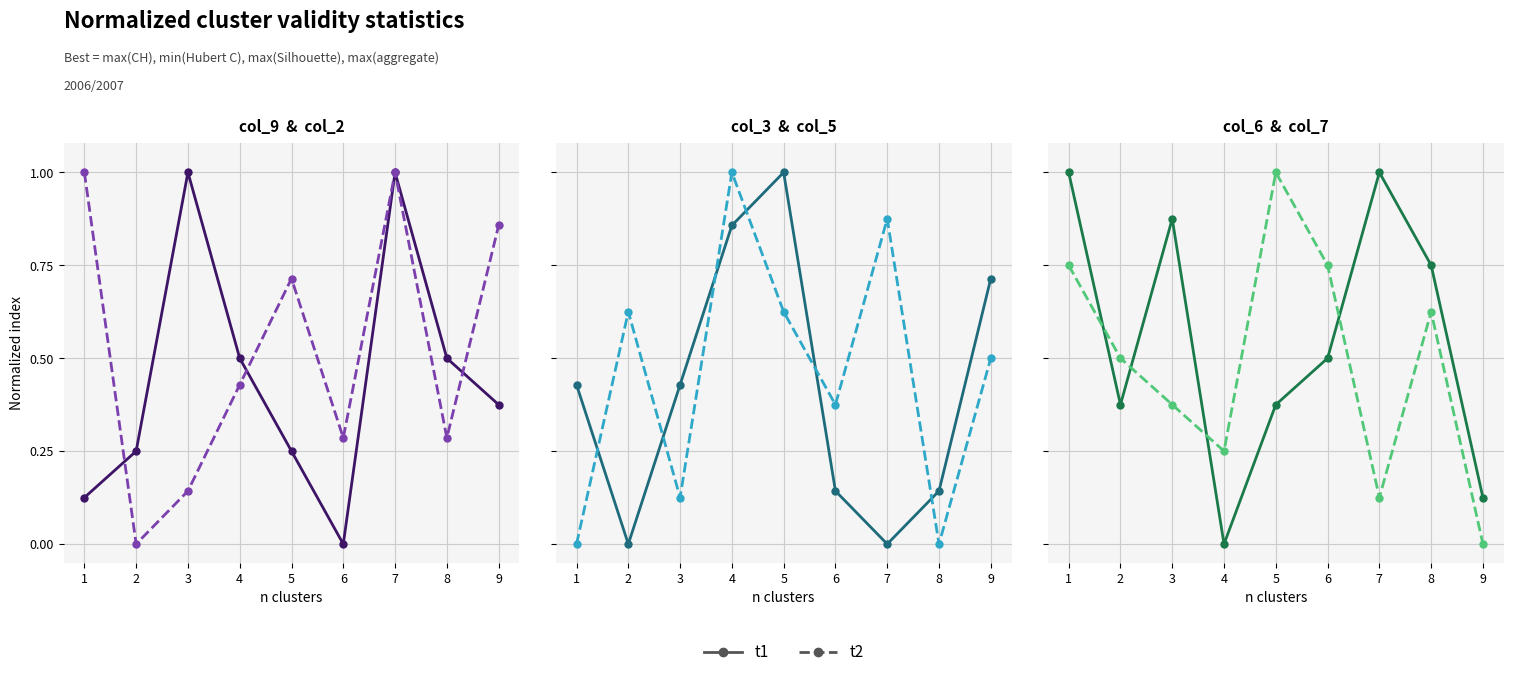

What is the value of the t1 point at the 8th from the left?

0.8